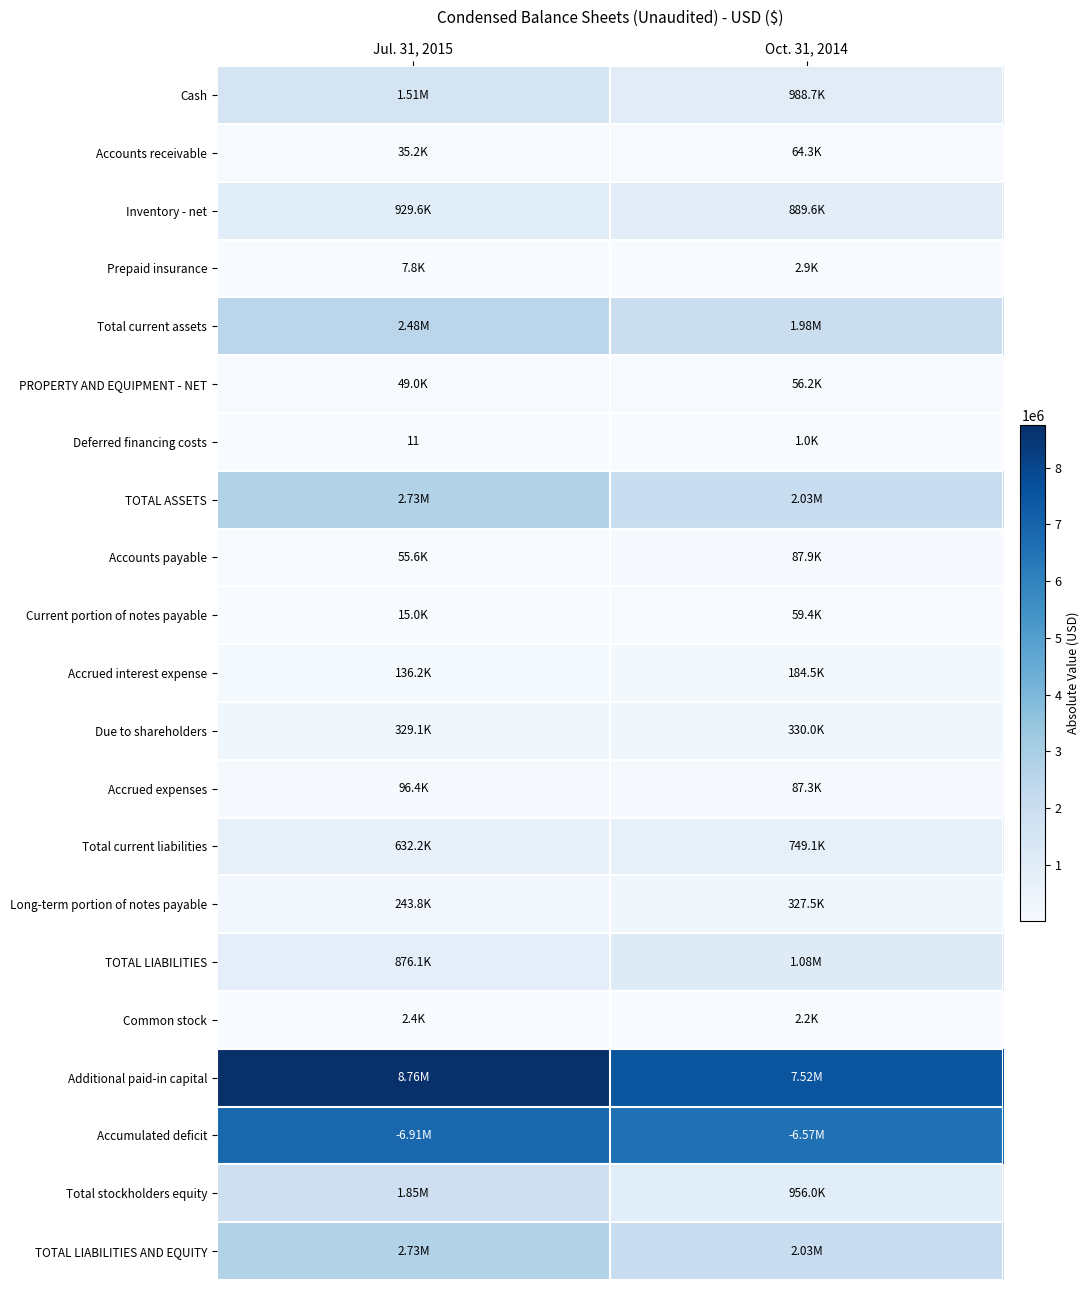

Which has a higher value, Oct. 31, 2014 or Jul. 31, 2015?

Jul. 31, 2015